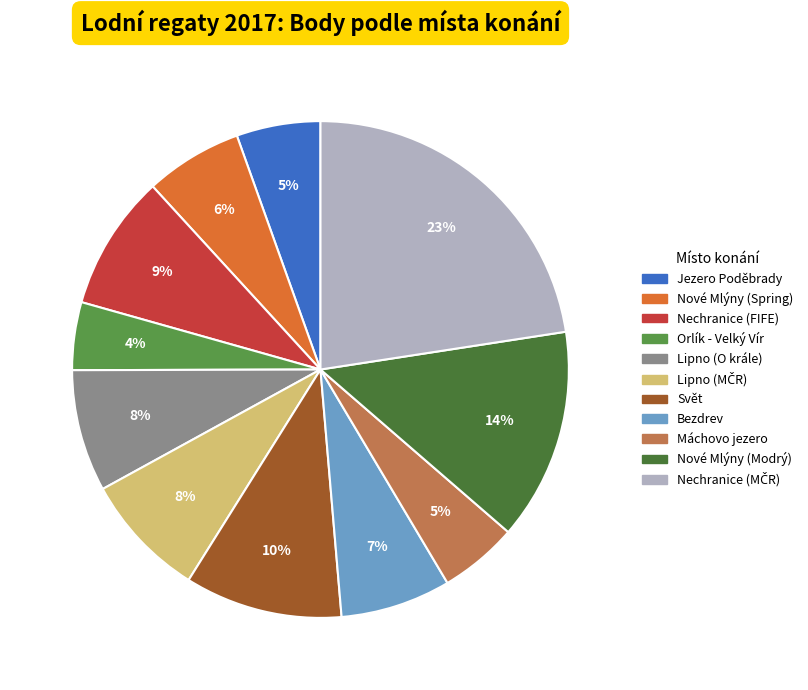

Combined, do Svět and Bezdrev account for over 50%?

No